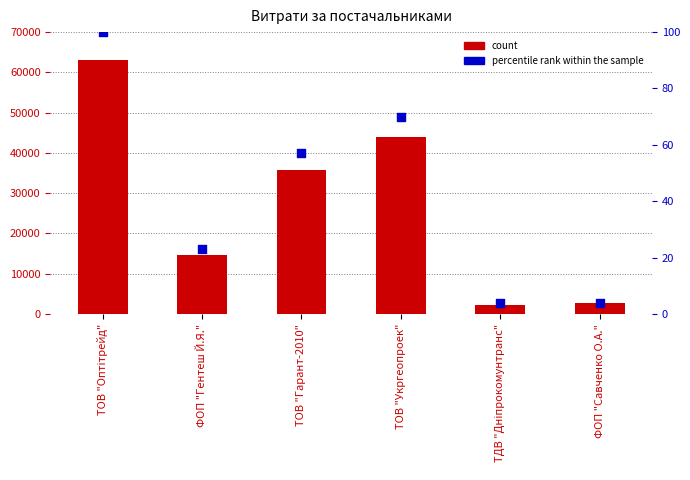

What are all the series names shown in the legend?

count, percentile rank within the sample